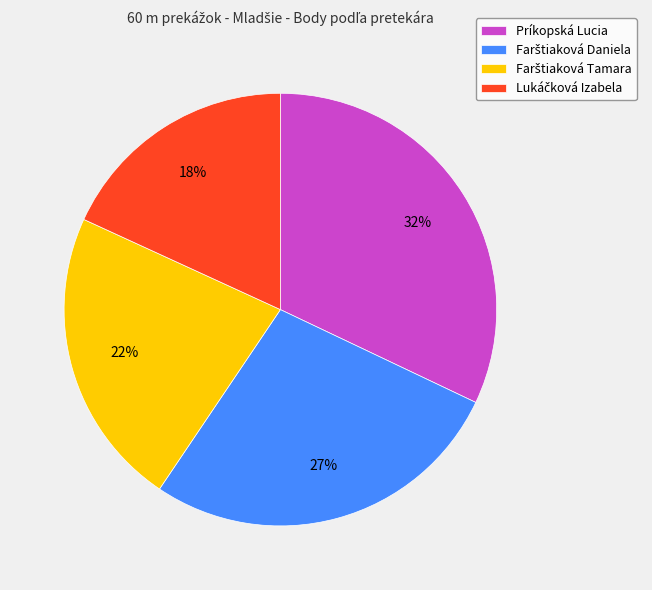

What is the largest slice in the pie chart?

Príkopská Lucia